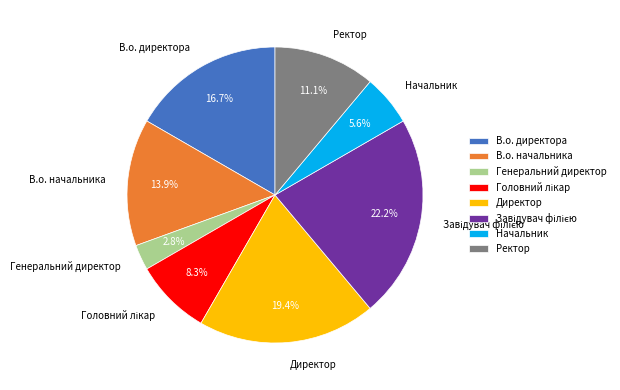

Which has a higher value, В.о. начальника or Начальник?

В.о. начальника